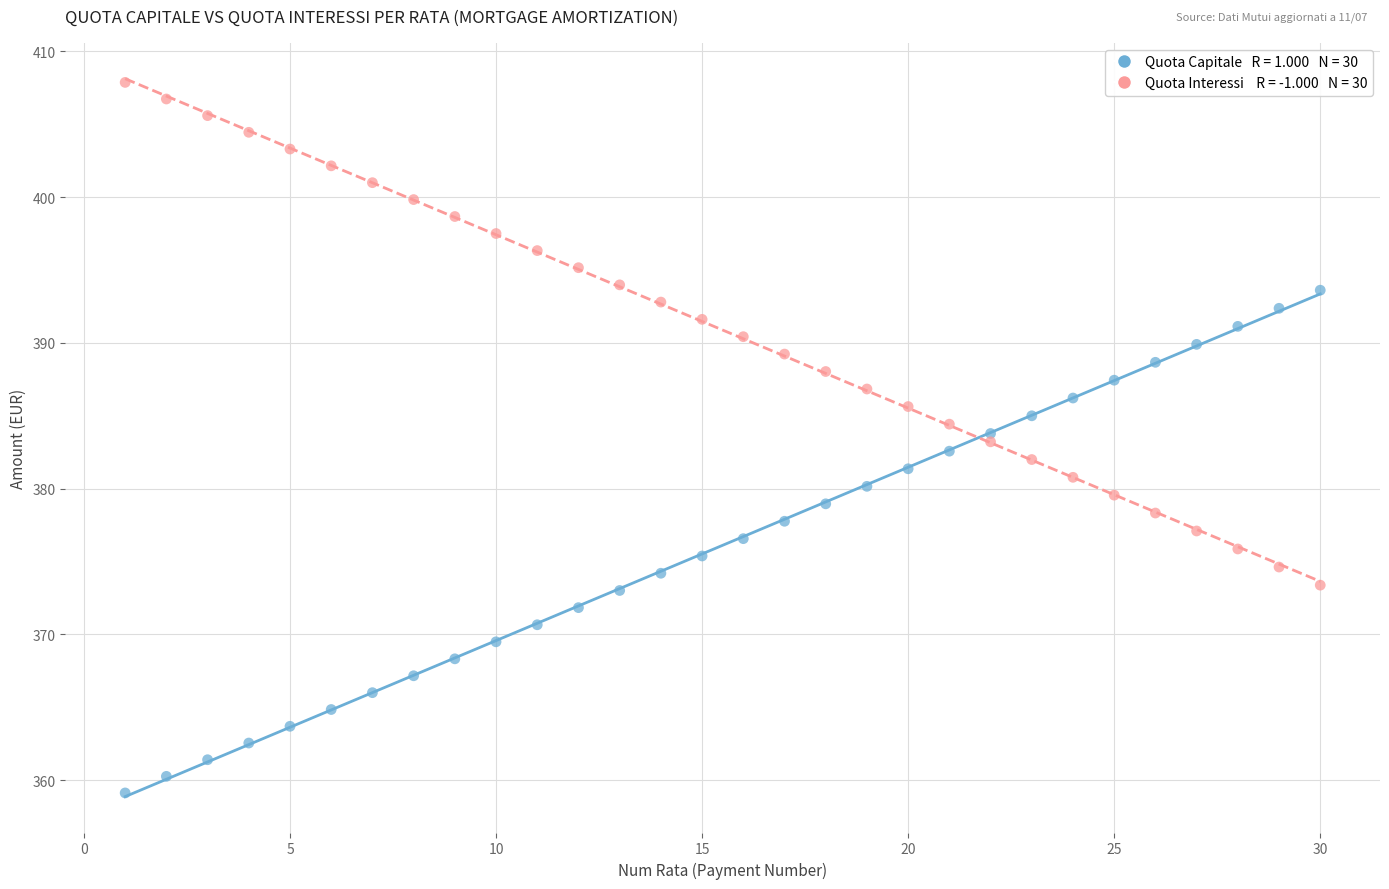

Across all data points, what is the range of X values (max minus min)?

29.0